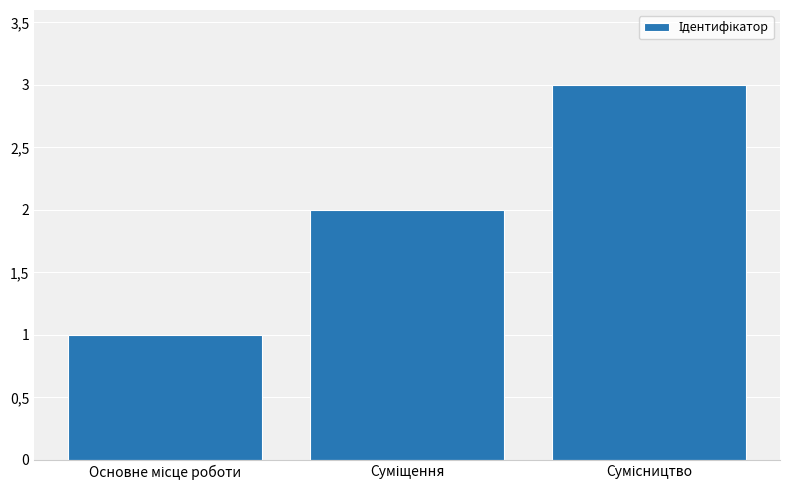

Does the chart contain any negative values?

No